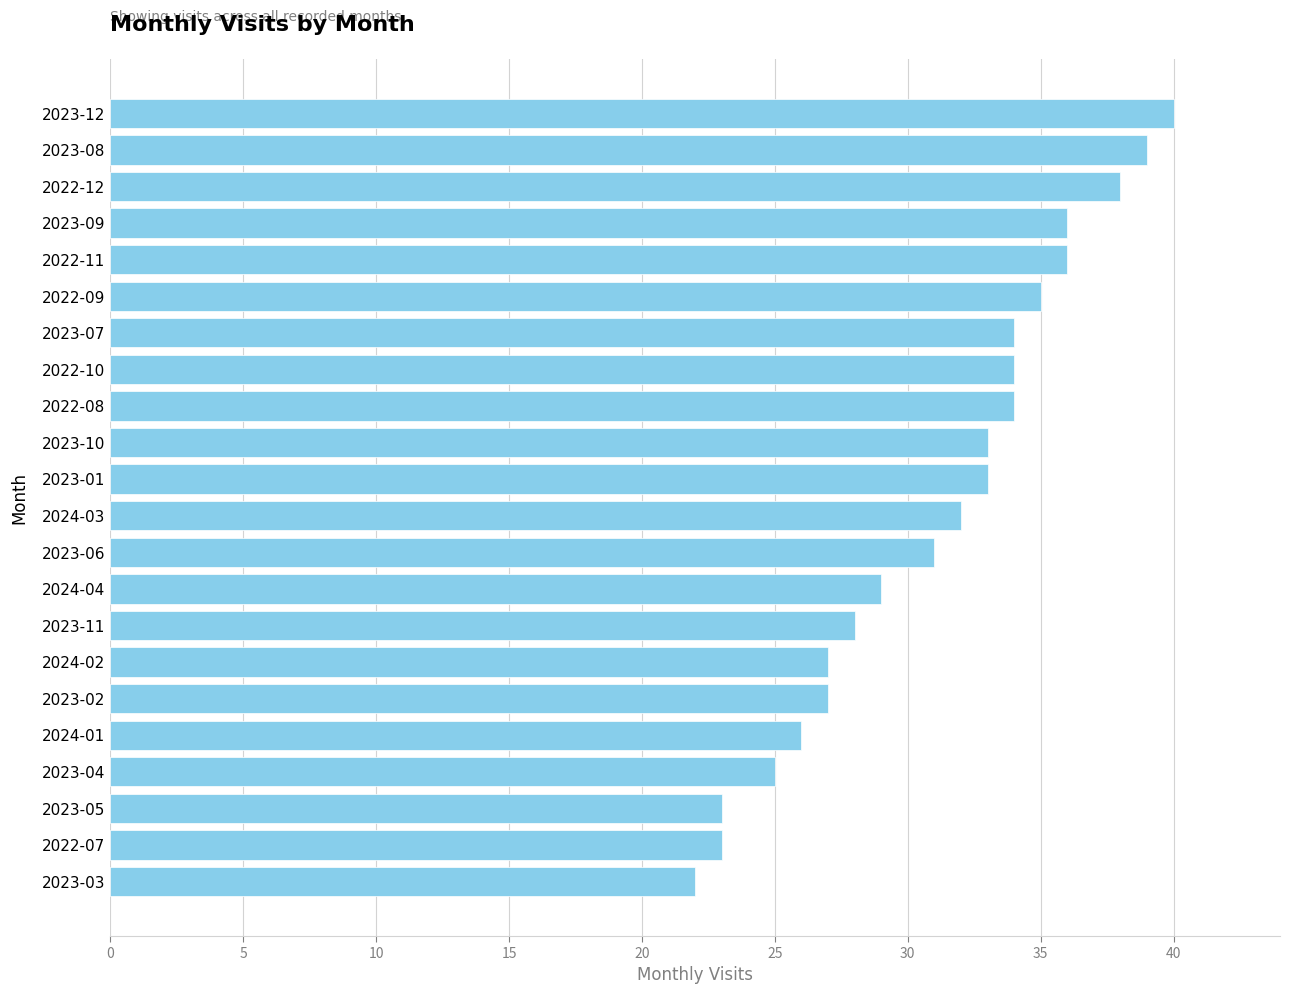

How many categories are shown in the chart?

22